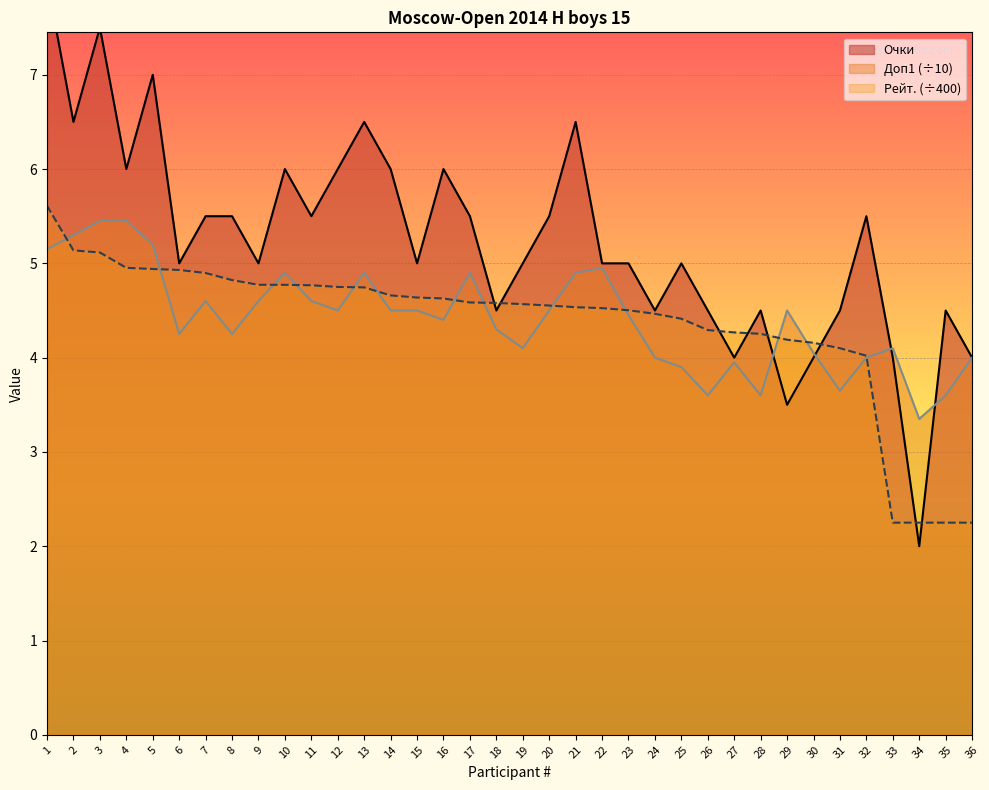

How many values in the Очки series exceed 5?

17